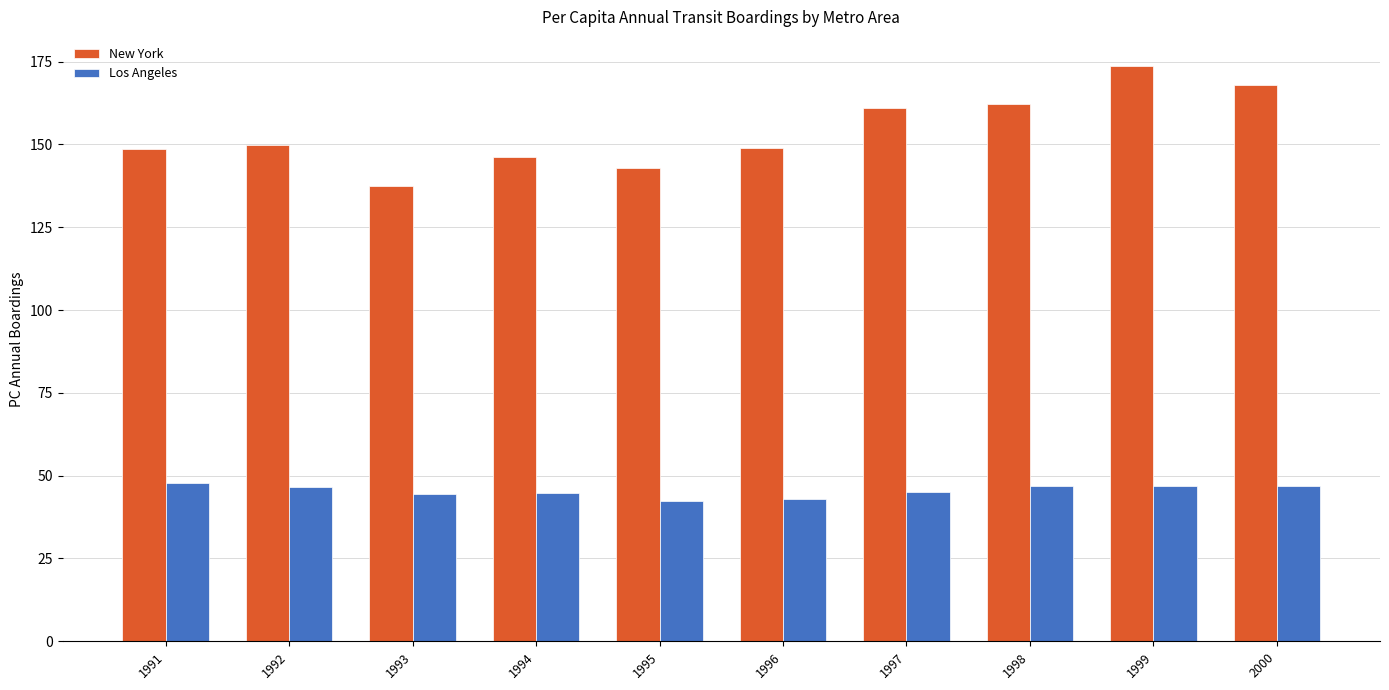

Count the number of categories in the chart.

10